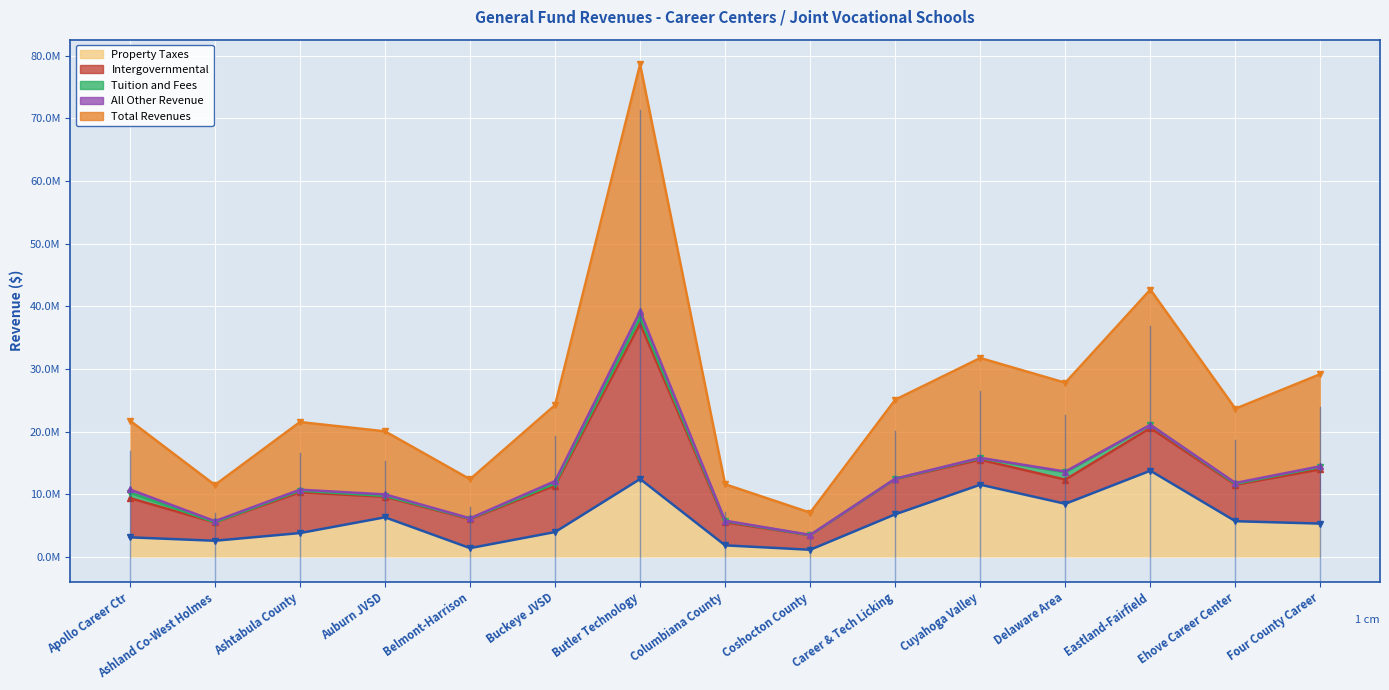

Which series changed the most between Apollo Career Ctr and Ashland Co-West Holmes?

Total Revenues